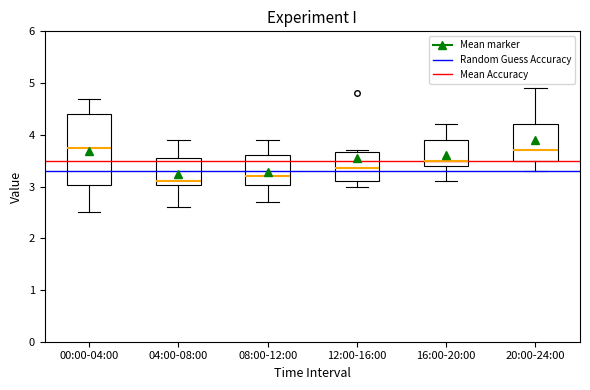

Reading left to right, transcribe this box plot: for each box, give where its median line is, the range the box spans, and where its two whiskers end, as read against the y-axis. The values are not printed on the chart, so give them approximately, as read against the axis.

00:00-04:00: median 3.8, box 3.0 to 4.4, whiskers 2.5 to 4.7
04:00-08:00: median 3.1, box 3.0 to 3.6, whiskers 2.6 to 3.9
08:00-12:00: median 3.2, box 3.0 to 3.6, whiskers 2.7 to 3.9
12:00-16:00: median 3.4, box 3.1 to 3.7, whiskers 3.0 to 3.7
16:00-20:00: median 3.5, box 3.4 to 3.9, whiskers 3.1 to 4.2
20:00-24:00: median 3.7, box 3.5 to 4.2, whiskers 3.3 to 4.9